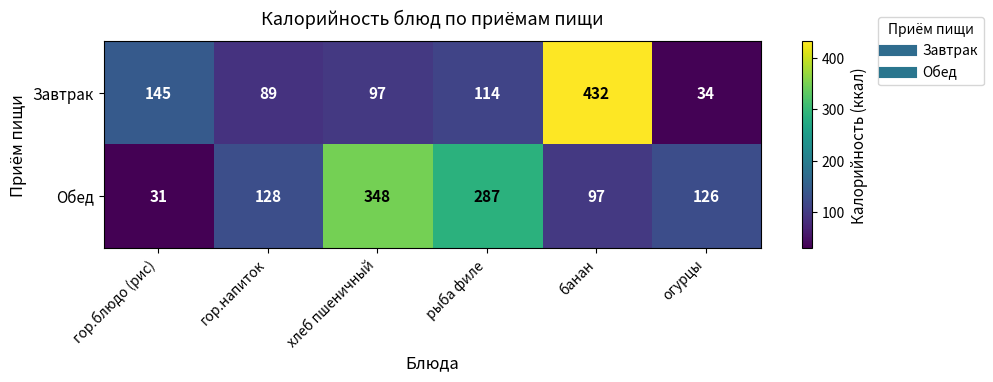

At which category does the chart reach its minimum across all series?

гор.блюдо (рис)